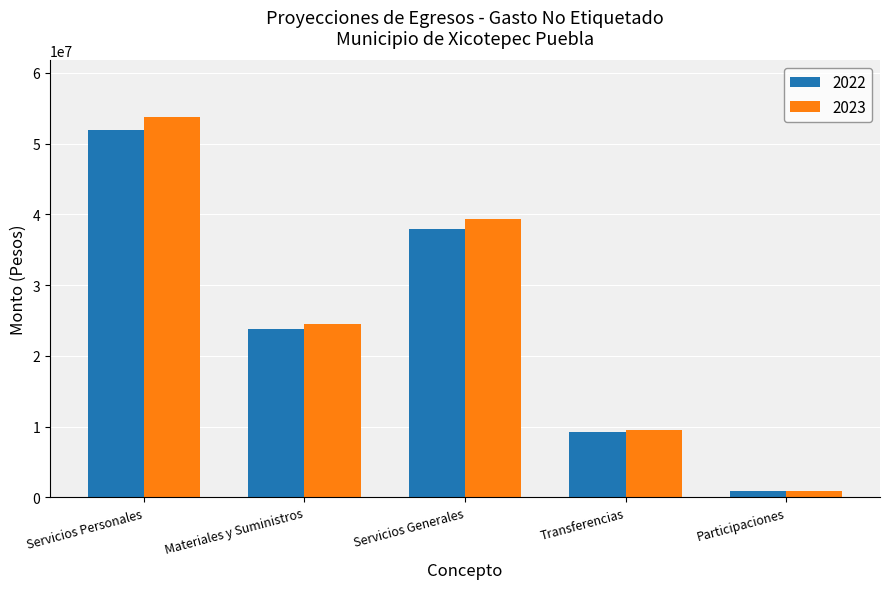

Reading left to right, extract all data points from this chart.

2022: 51873726.5	23735346.0	37986782.8	9234517.0	868152.7
2023: 53689307.0	24566083.1	39316320.2	9557725.1	898538.1